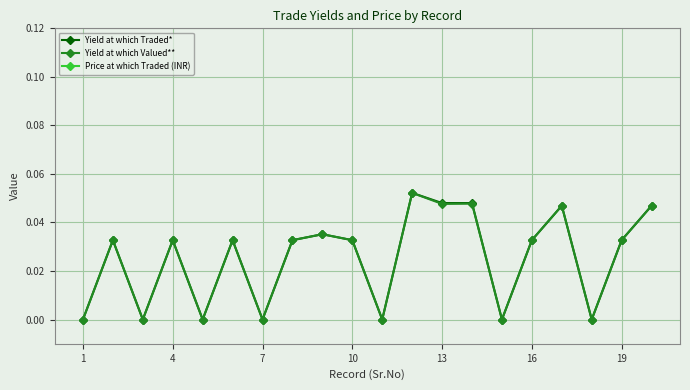

True or false: Yield at which Traded* has more than 2 interior local peaks.

True